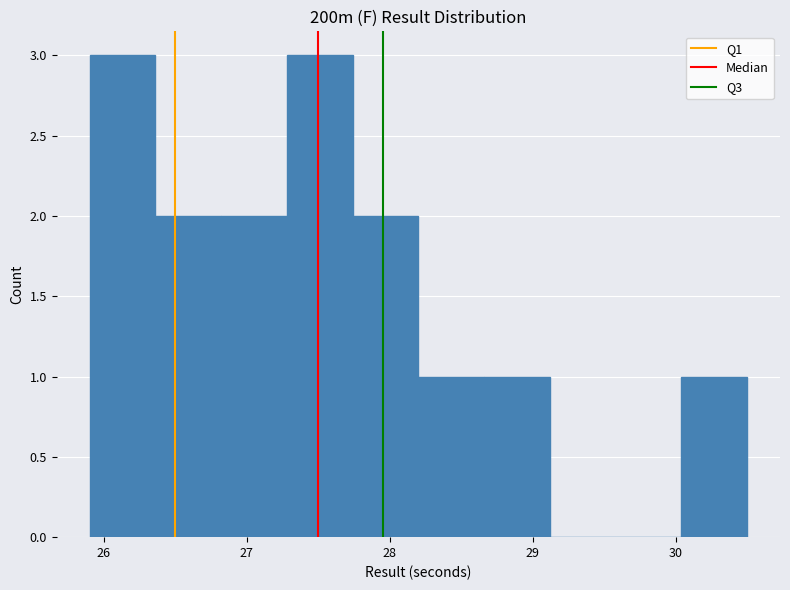

Reading left to right, list every bar in this chart as the range it spans on the x-axis followed by its height. Neither the bar edges nor the heights are printed on the chart, so give them approximately, as read against the axes.

25.90 to 26.36: 3
26.36 to 26.82: 2
26.82 to 27.28: 2
27.28 to 27.74: 3
27.74 to 28.20: 2
28.20 to 28.66: 1
28.66 to 29.12: 1
29.12 to 29.58: 0
29.58 to 30.04: 0
30.04 to 30.50: 1